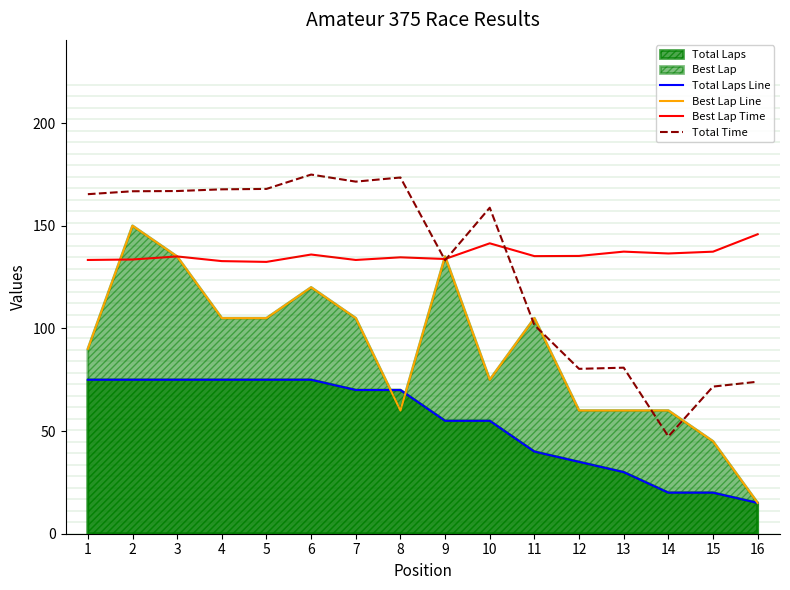

What is the average value of the Best Lap Line series?

89.1